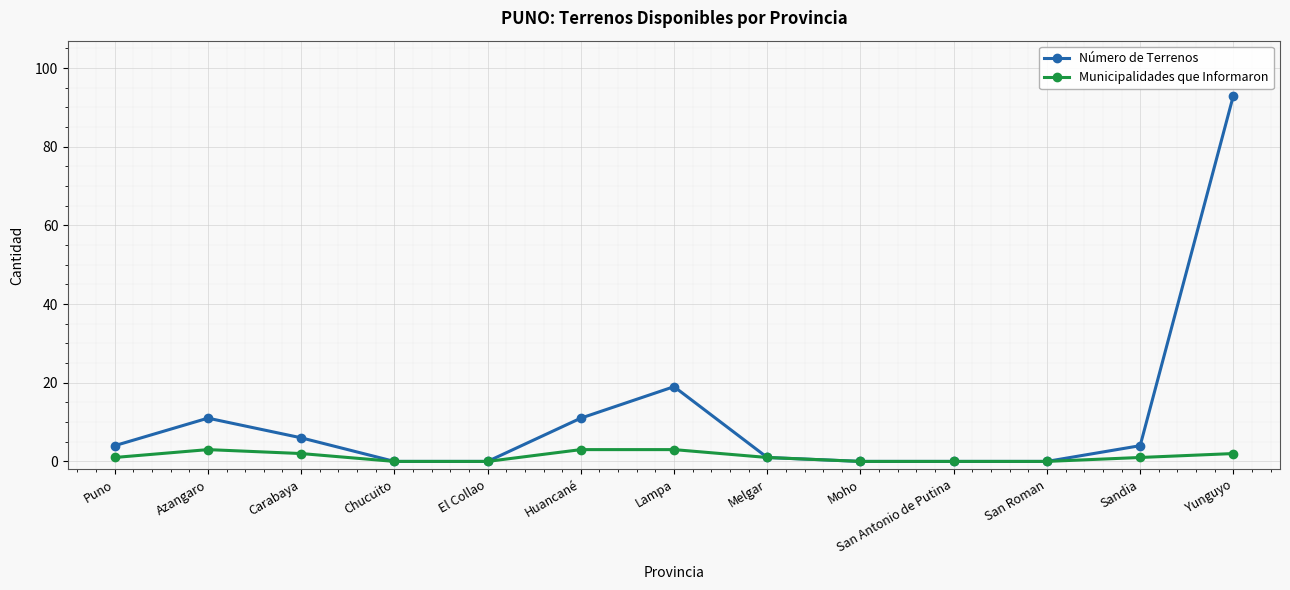

Which series has the widest spread of values?

Número de Terrenos